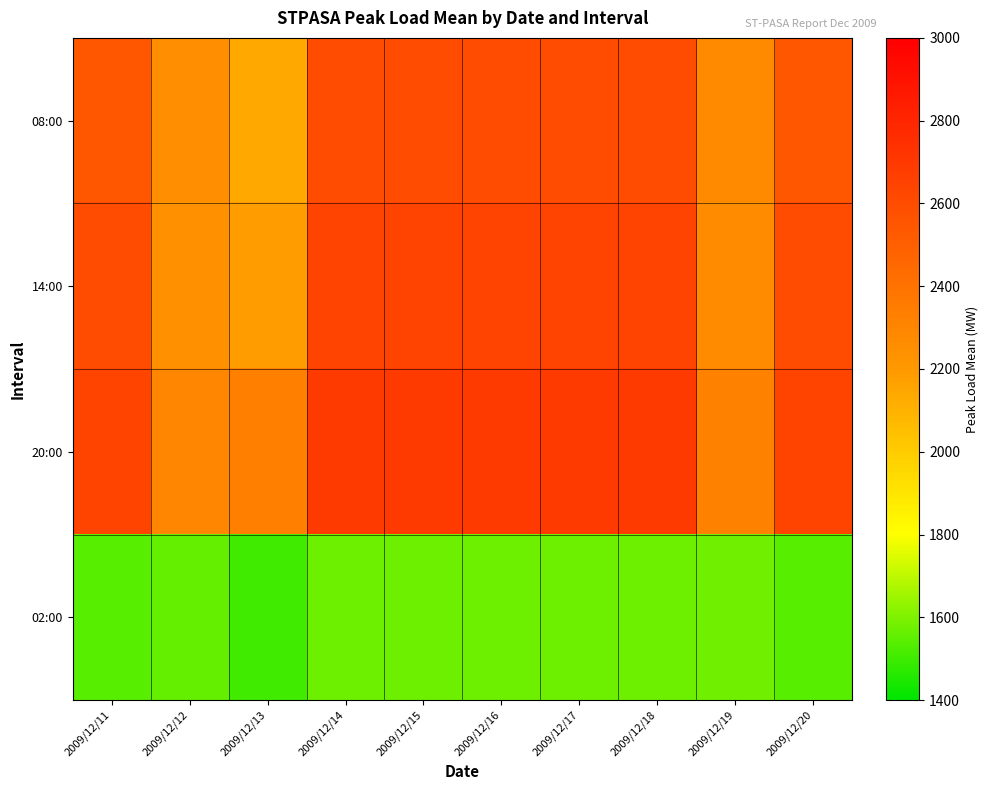

How many data points does each series have?

10